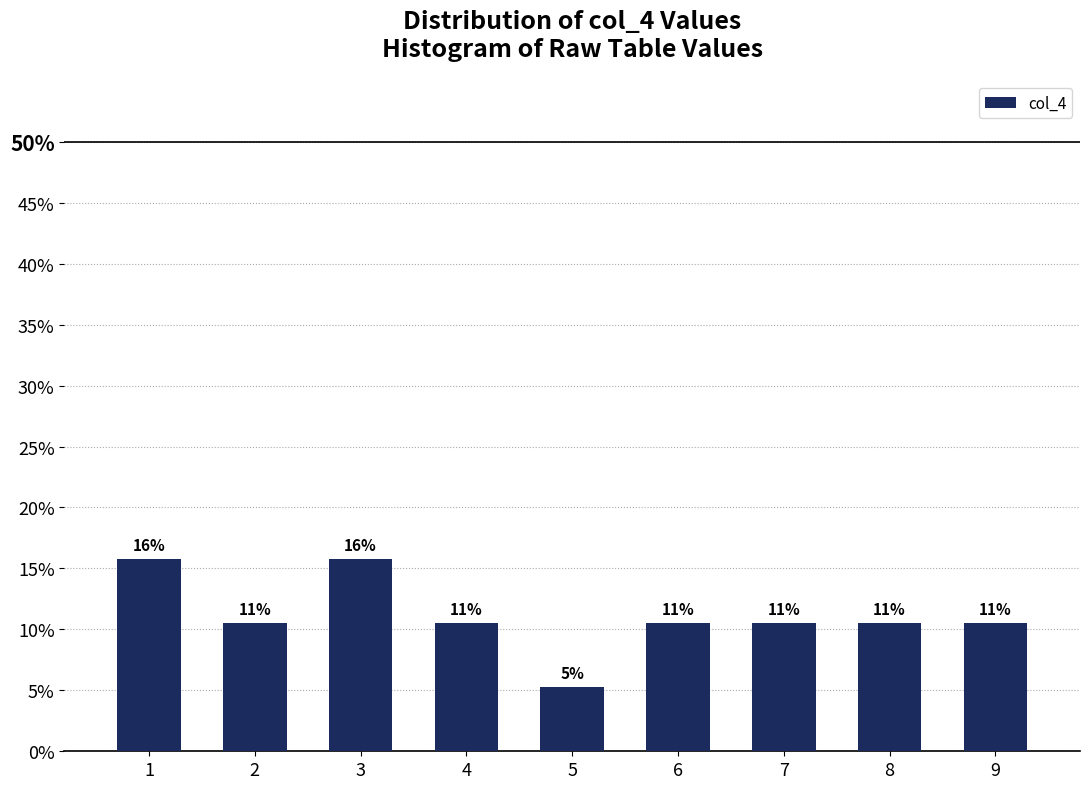

Are the bars horizontal?

No